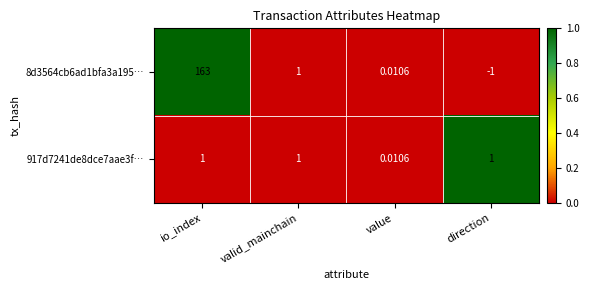

Rank the series by their maximum value, from highest to lowest.

8d3564cb6ad1bfa3a195…, 917d7241de8dce7aae3f…